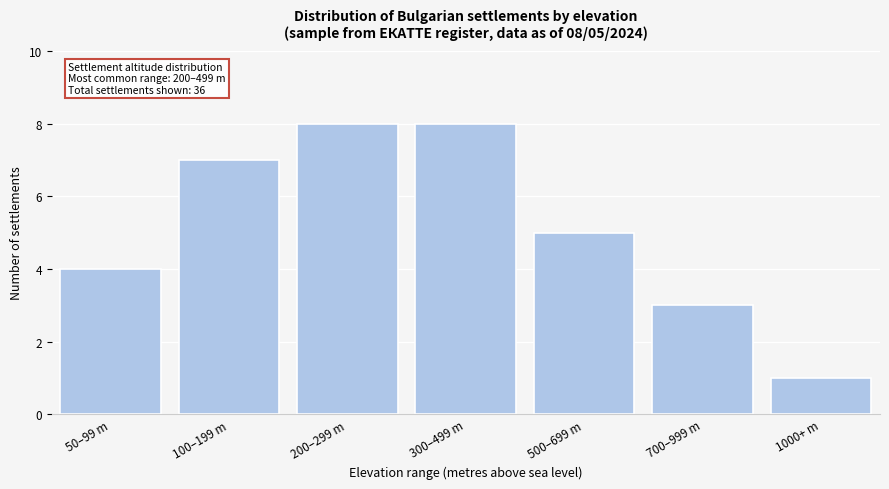

Reading right to left, what are all the values shown in this chart?

1000+ m=1	700–999 m=3	500–699 m=5	300–499 m=8	200–299 m=8	100–199 m=7	50–99 m=4